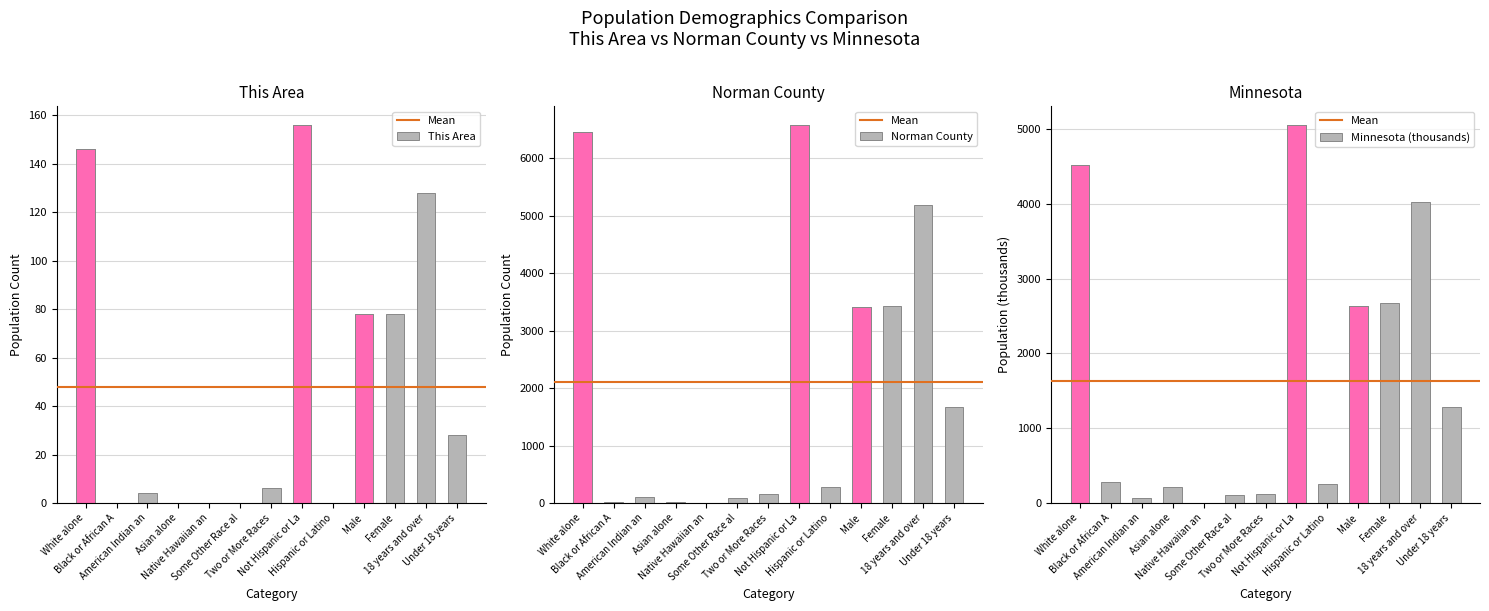

Count the number of data series in this chart.

3